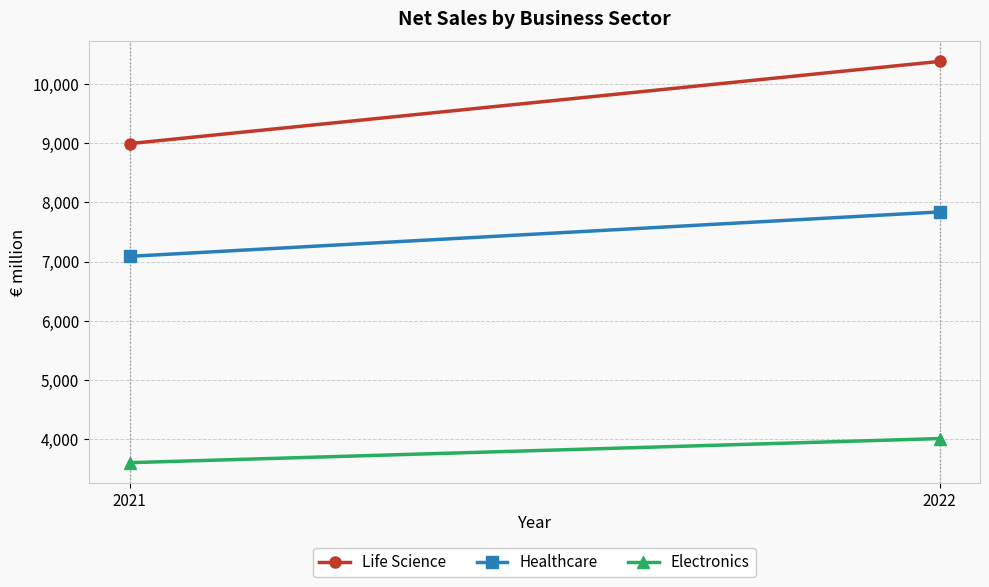

Between 2021 and 2022, which series saw the biggest shift?

Life Science